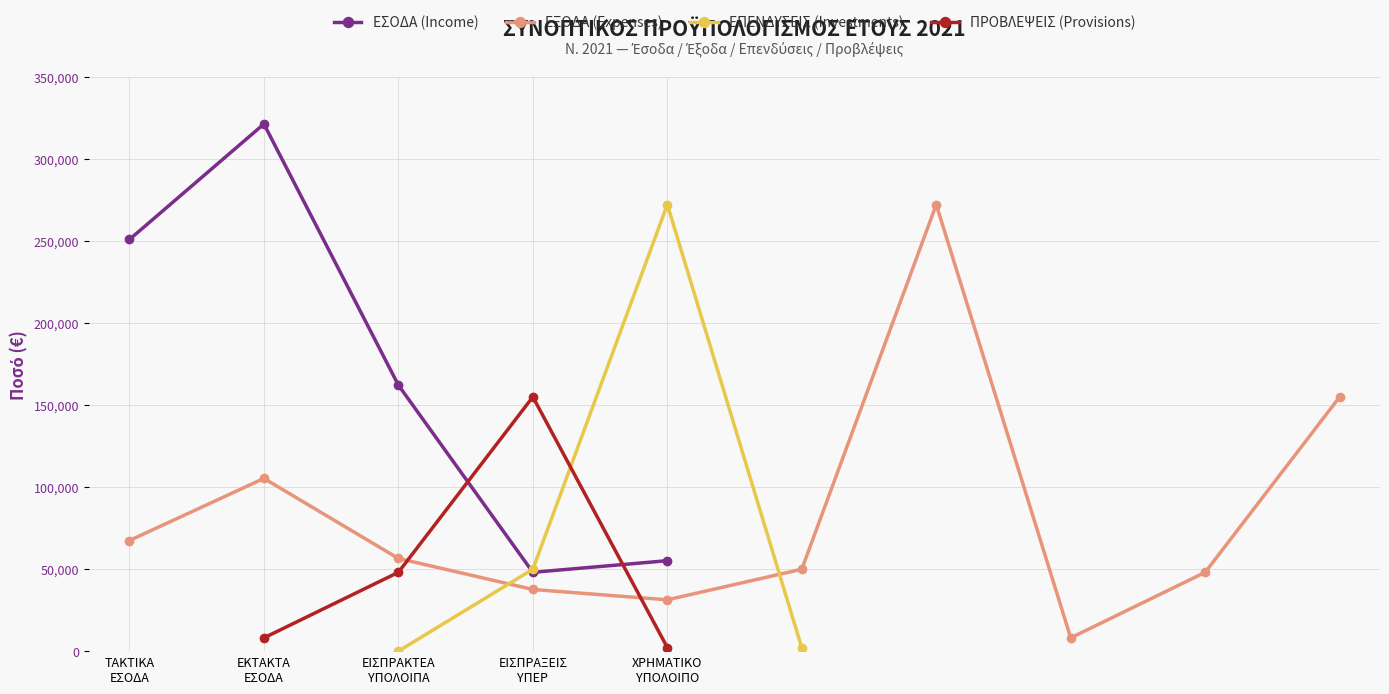

How many interior local peaks does the ΕΣΟΔΑ (Income) series have?

1